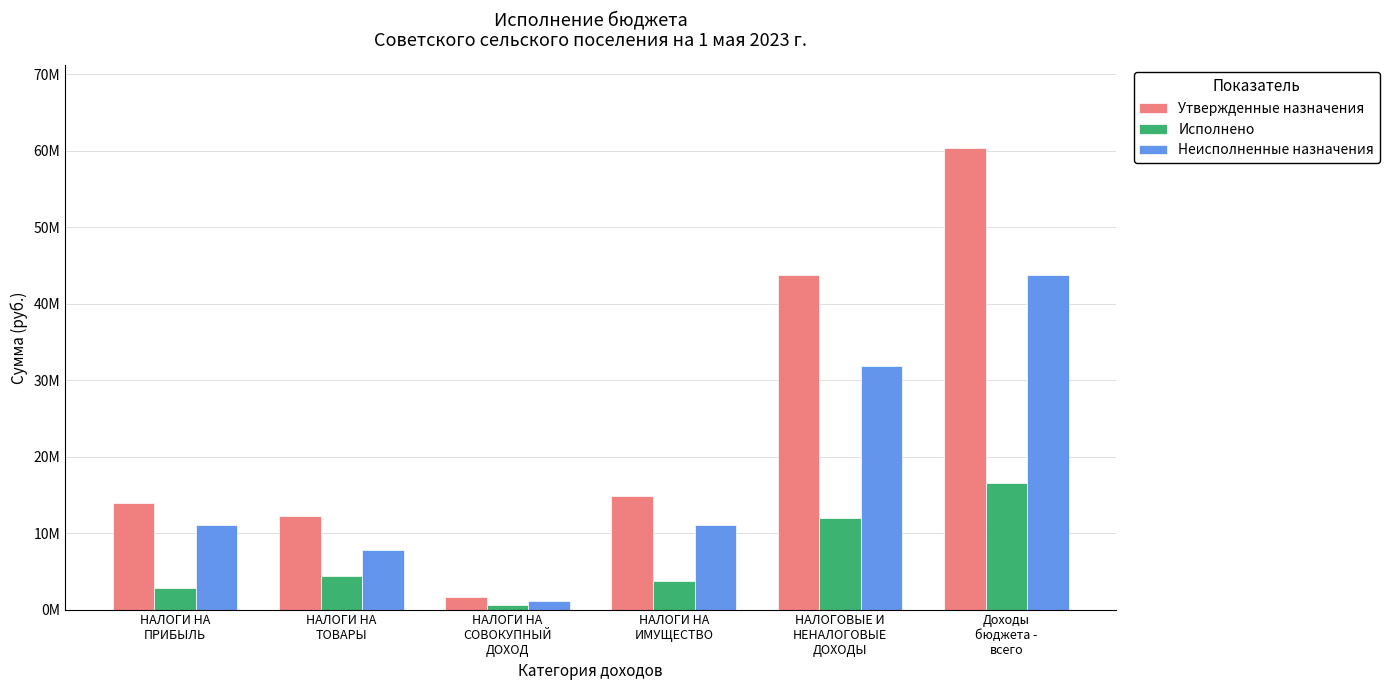

What is the difference between the maximum and minimum values in the Неисполненные назначения series?

42598982.3